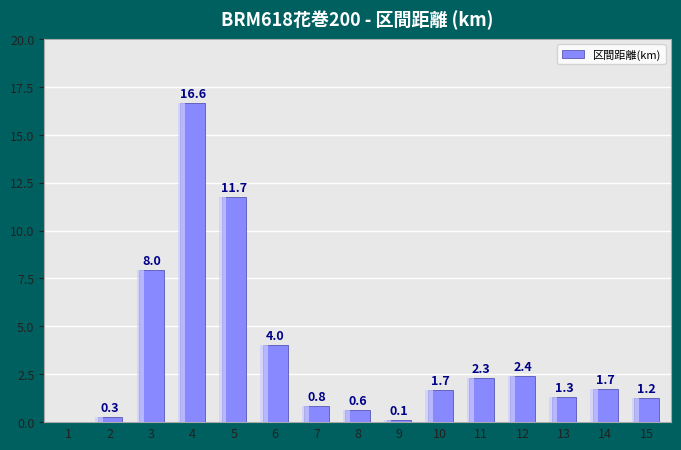

True or false: the data shows 8.0 at 3.

True